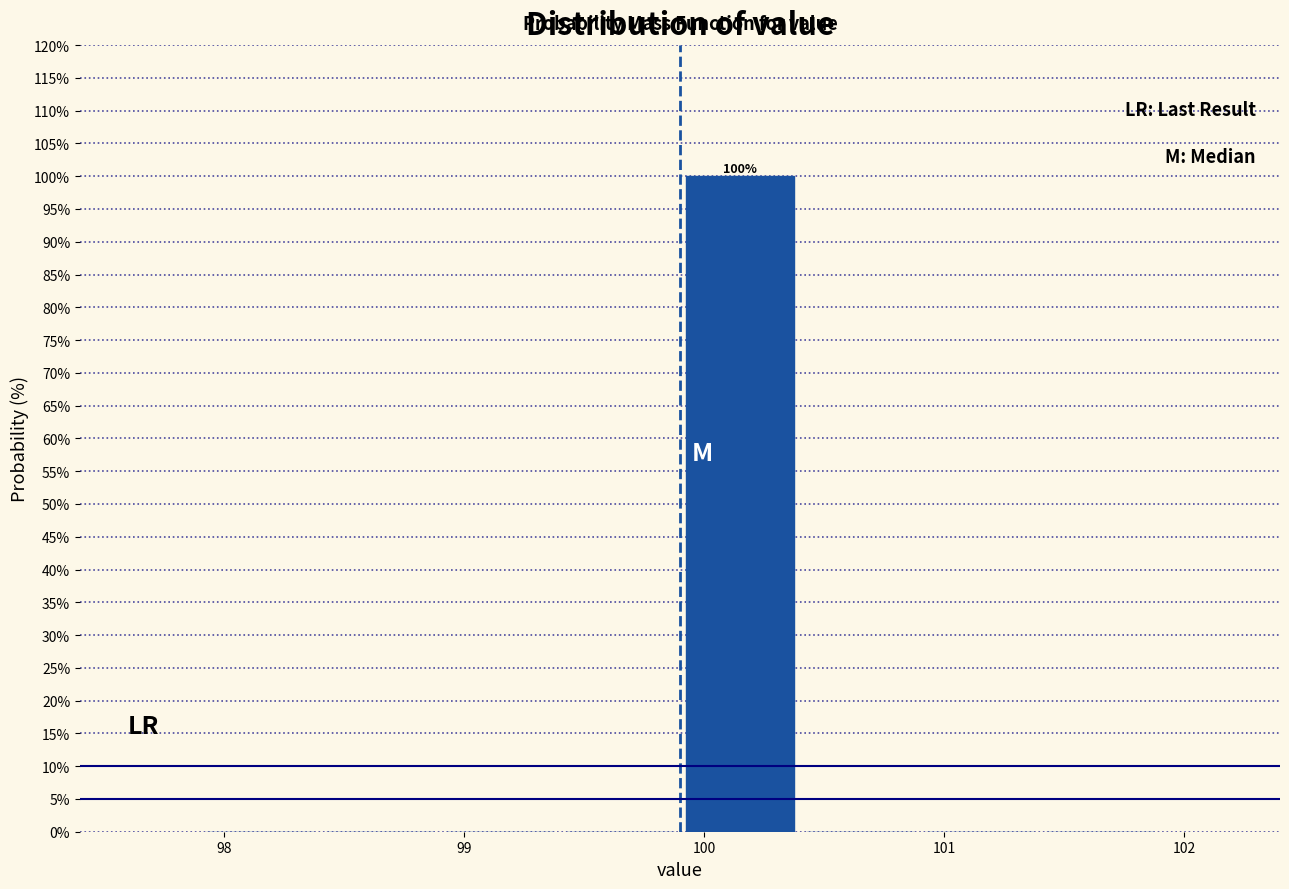

Which range on the x-axis has the tallest bar?

99.9 to 100.4